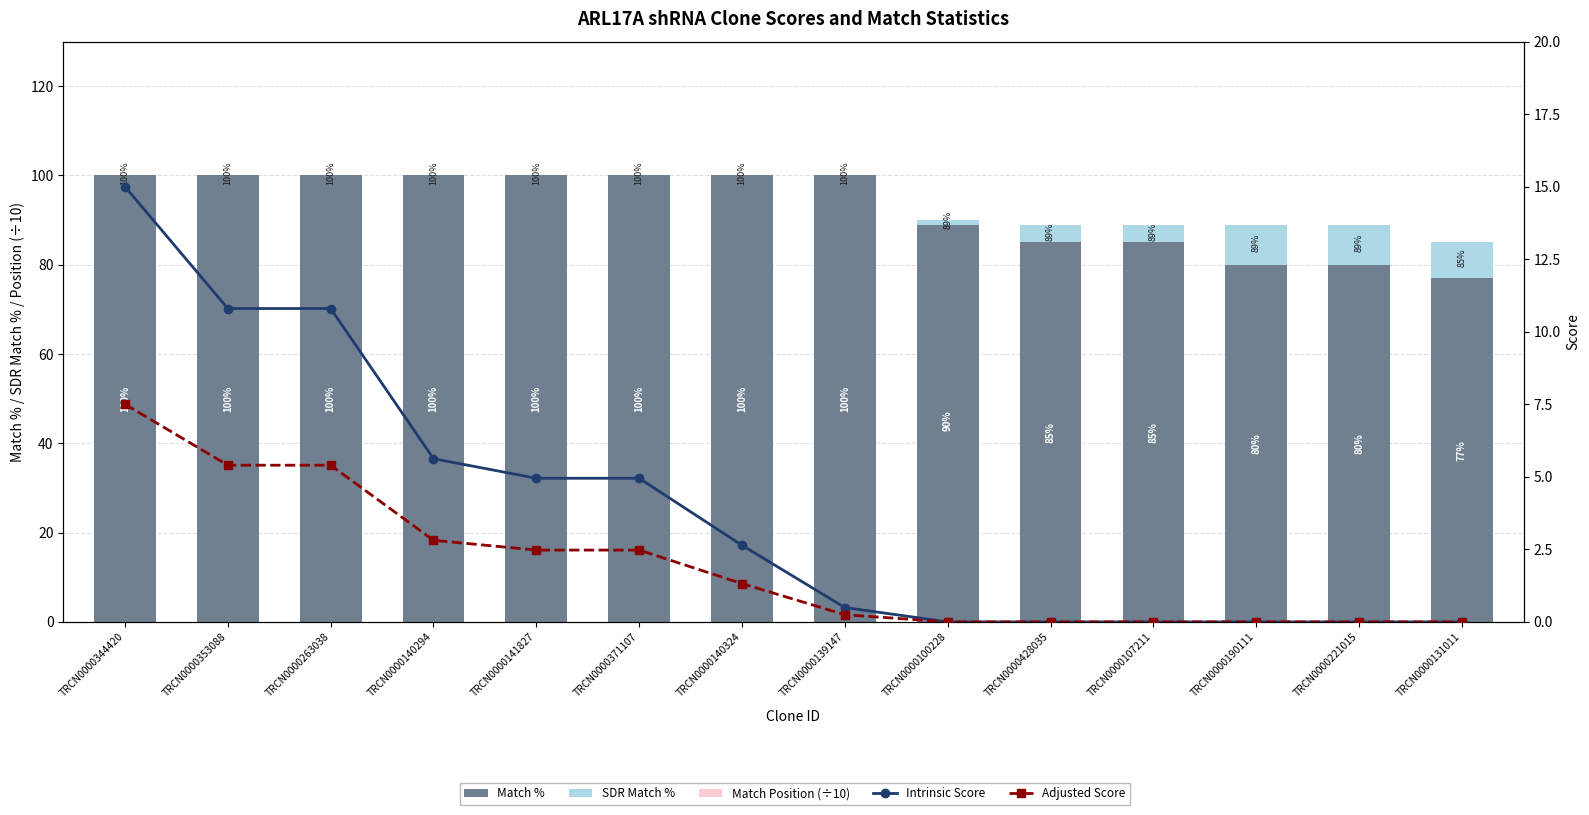

Between TRCN0000371107 and TRCN0000139147, which series saw the biggest shift?

Intrinsic Score